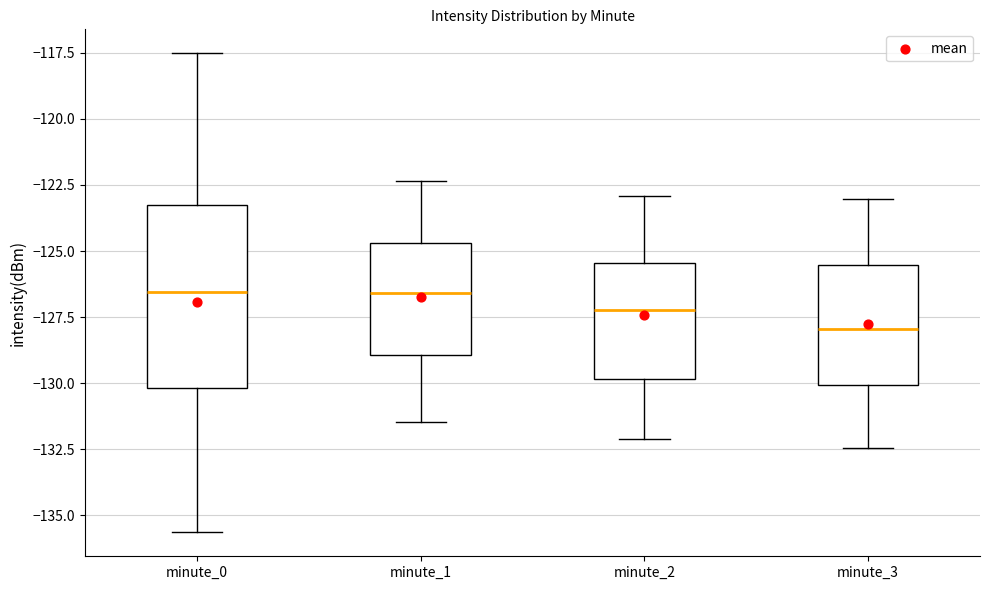

Comparing the boxes themselves (not the whiskers), which one is the tallest?

minute_0